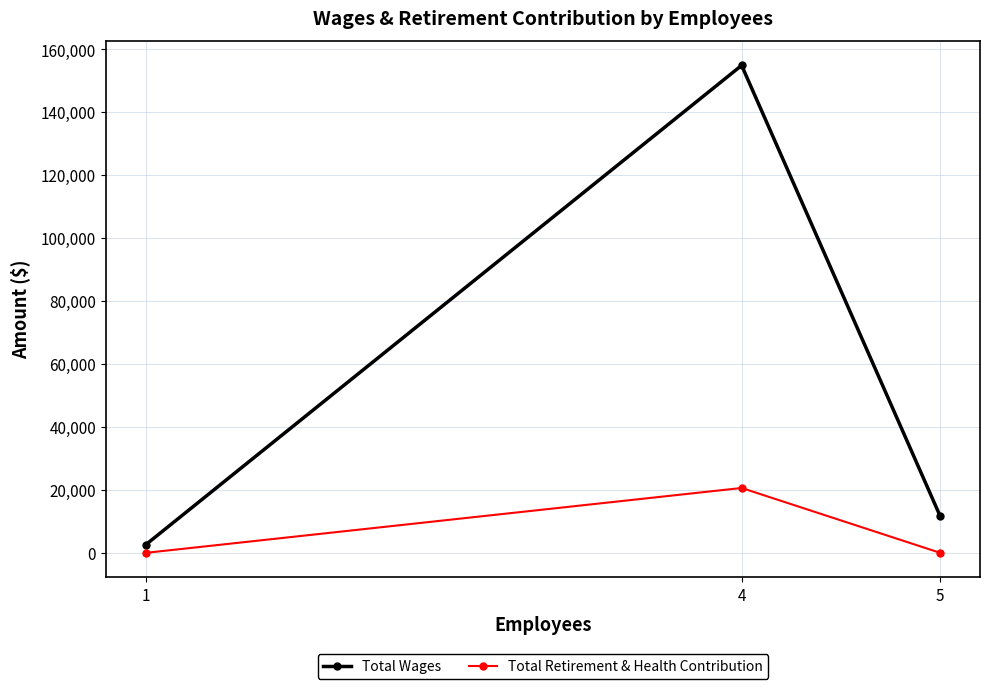

Reading right to left, list all the values displayed in this chart.

Total Wages: 11600	154900	2574
Total Retirement & Health Contribution: 0	20618	0